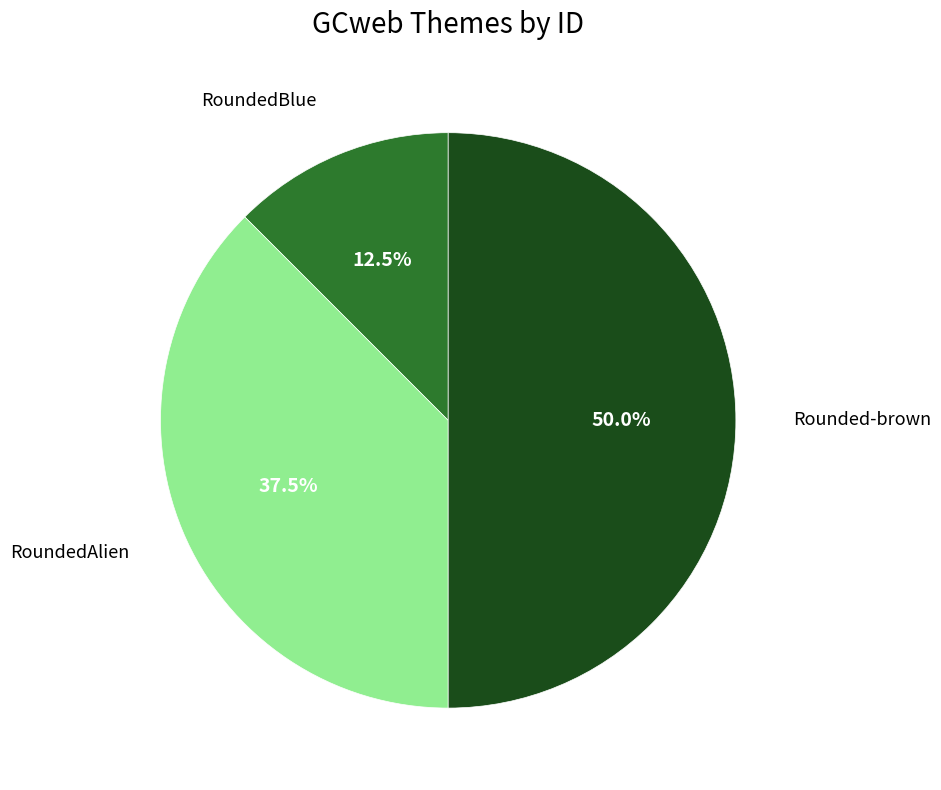

How many slices are in this pie chart?

3